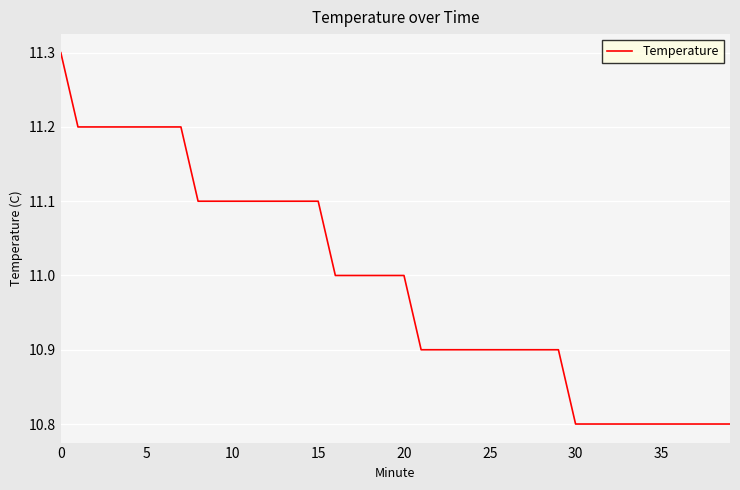

What is the minimum value shown in the chart?

10.8